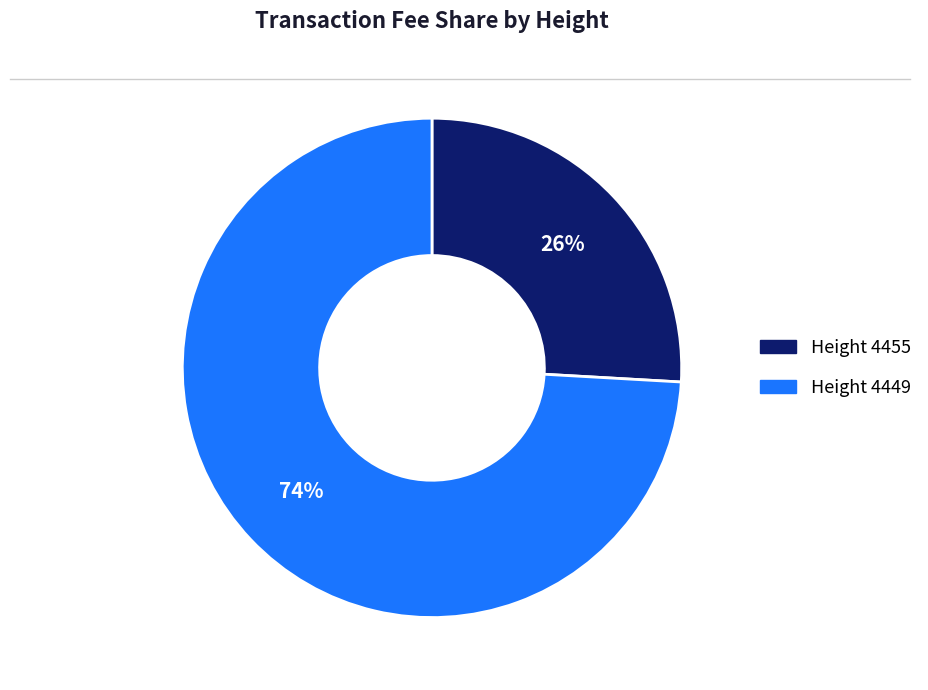

To the nearest percent, what is the difference between the largest and smallest slice percentages?

48%